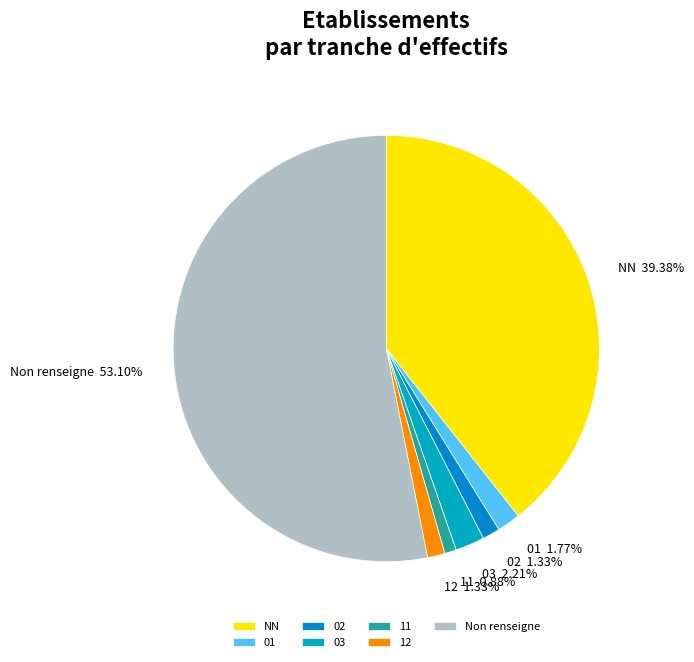

To the nearest percent, what is the combined percentage of 02 and 03?

4%